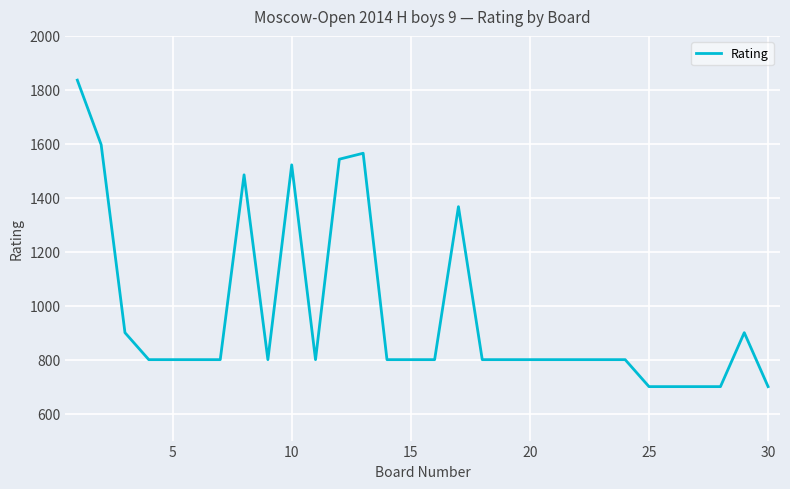

What is the difference between the maximum and minimum values?

1136